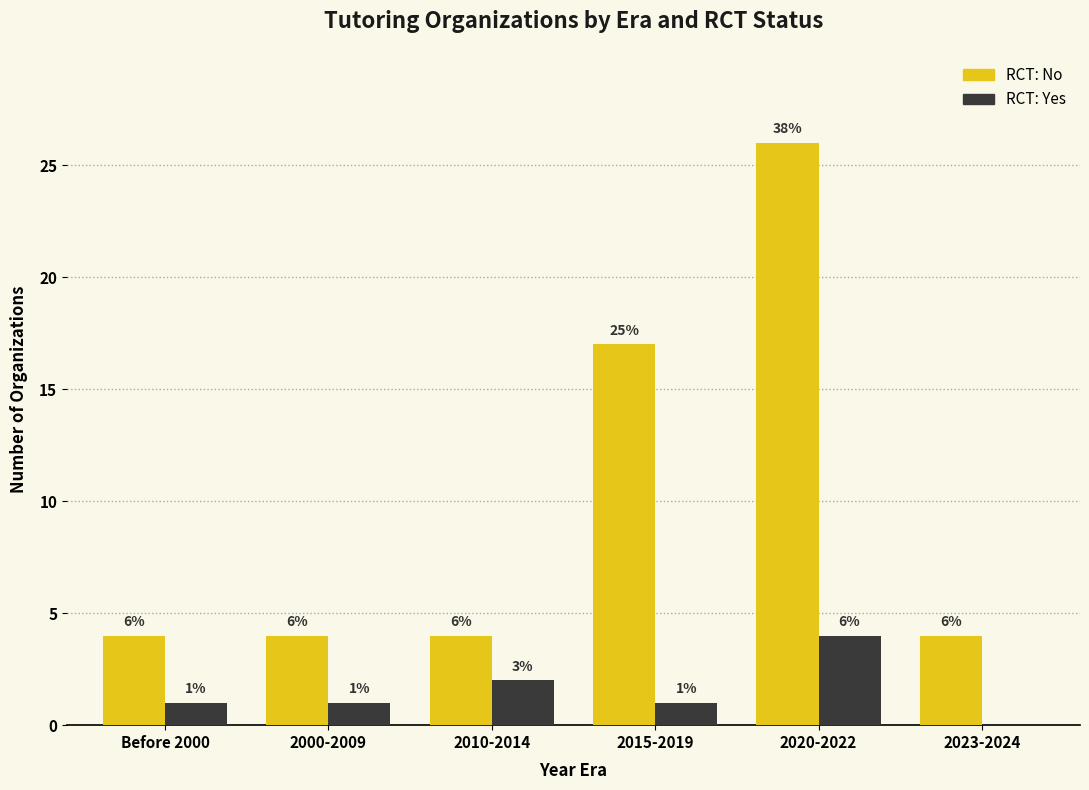

Which category has the lowest value across all series?

2023-2024